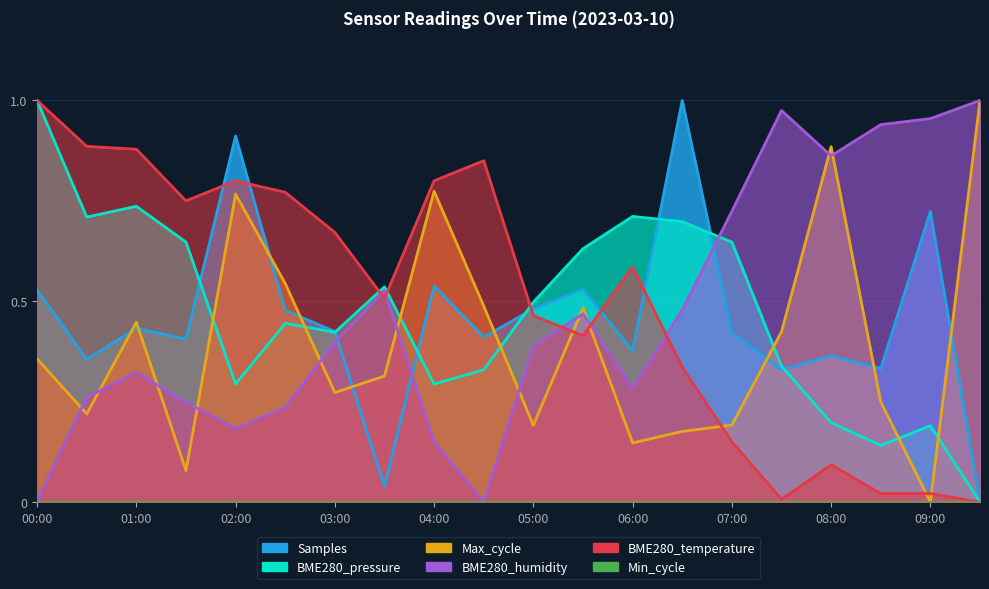

Between 00:30 and 07:30, which series saw the biggest shift?

BME280_temperature